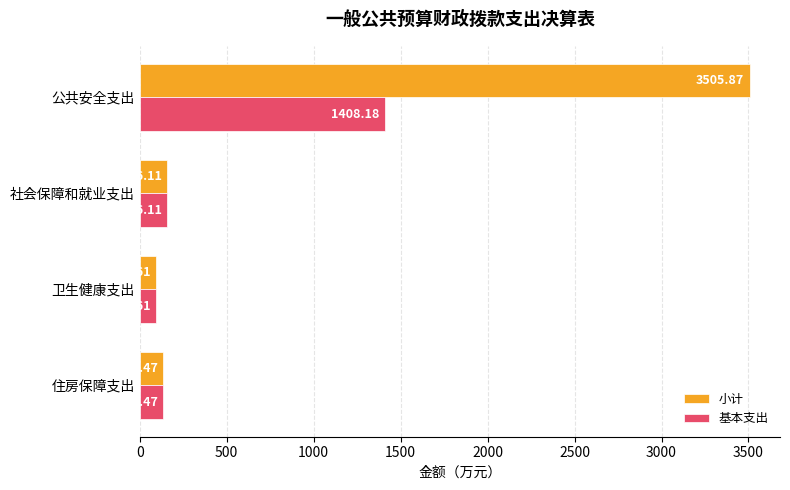

What is the total value across all series at 住房保障支出?

272.9